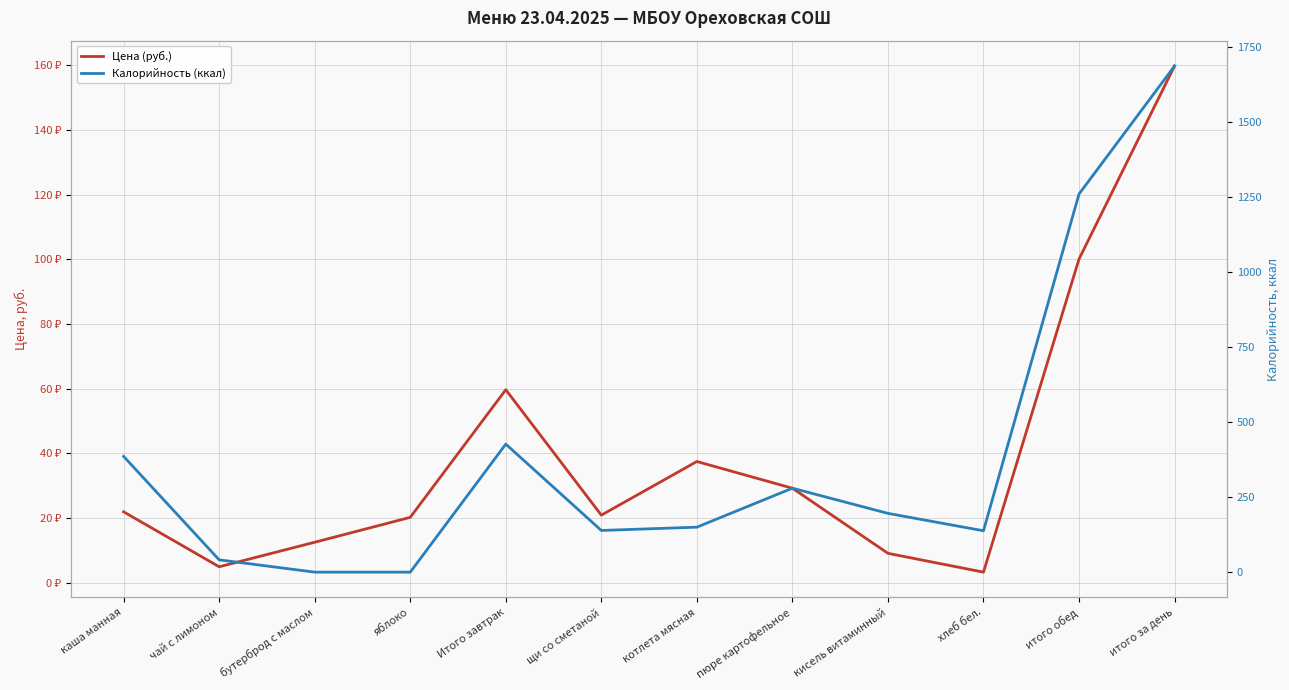

True or false: Цена (руб.) and Калорийность (ккал) intersect in this chart.

True